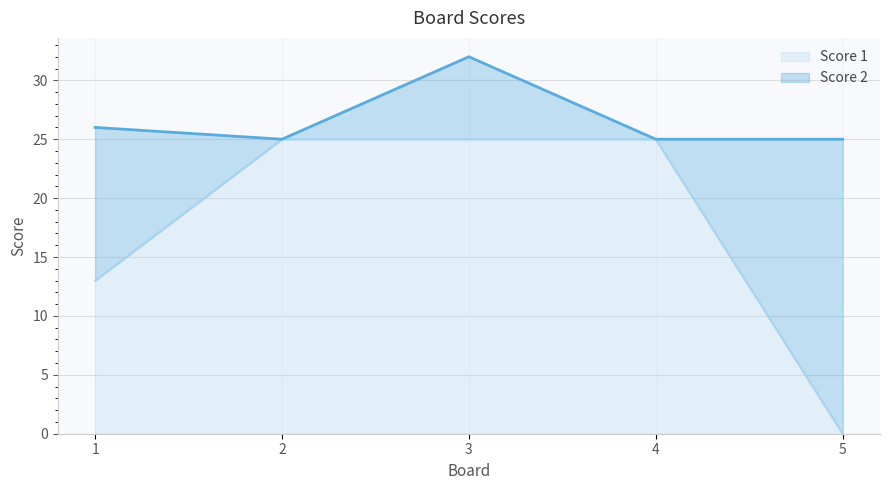

What is the difference between the maximum and second lowest values?

12